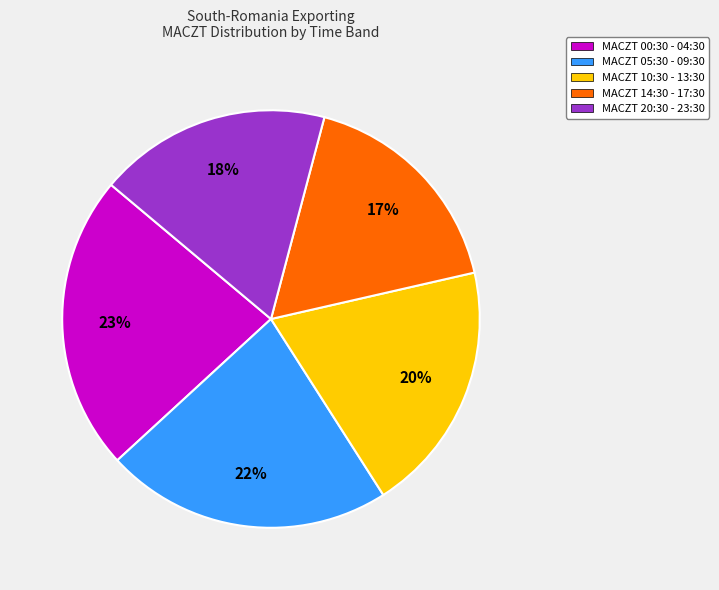

Does any single category account for the majority?

No